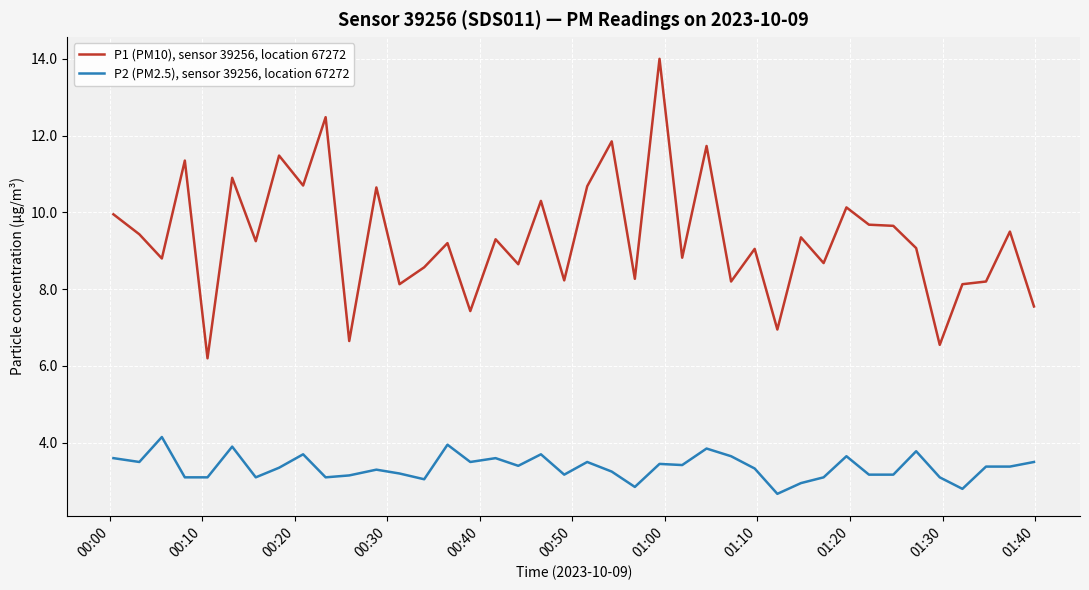

How many values in the P1 (PM10), sensor 39256, location 67272 series exceed 9?

23